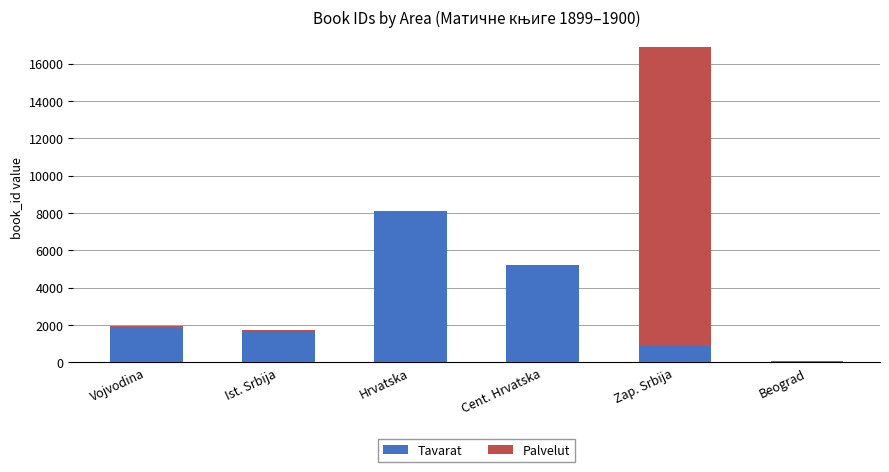

Reading right to left, transcribe the values for Tavarat.

Beograd=73	Zap. Srbija=852	Cent. Hrvatska=5195	Hrvatska=8077	Ist. Srbija=1669	Vojvodina=1829